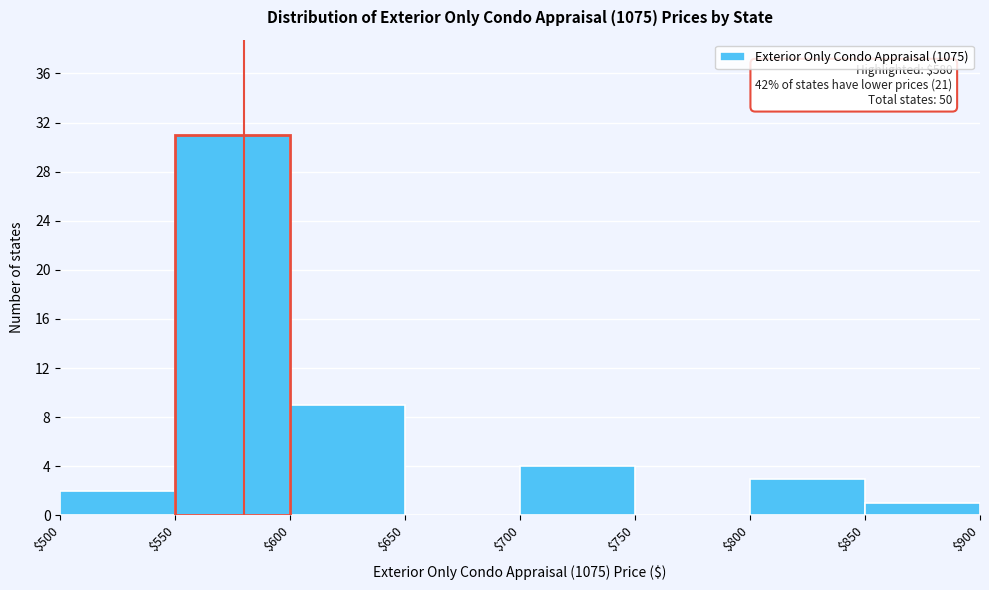

Which range on the x-axis has the tallest bar?

$550 to $600